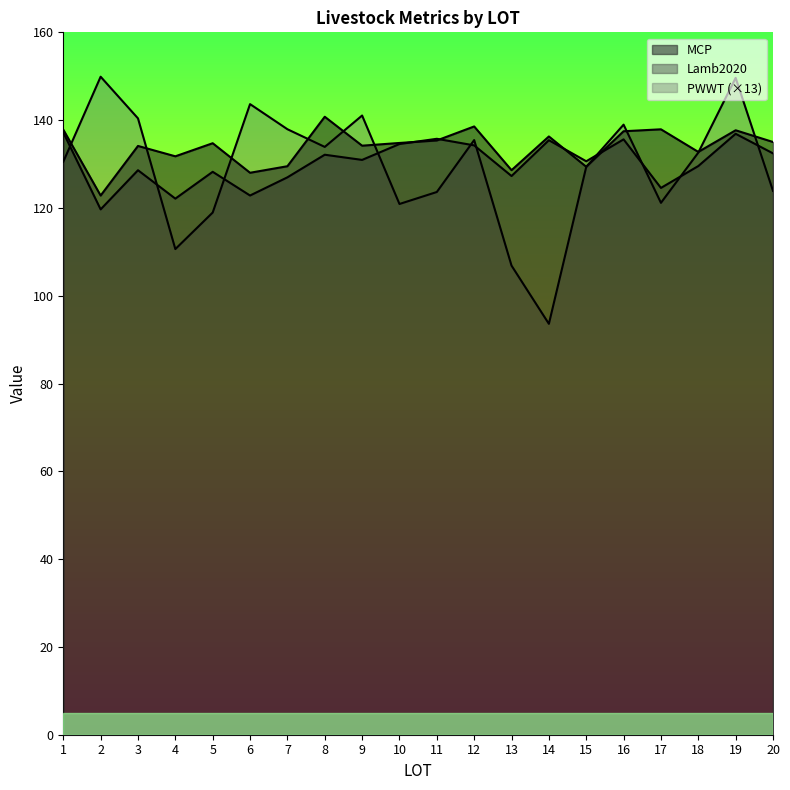

After their last crossing, which series has the higher values: PWWT or MCP?

MCP